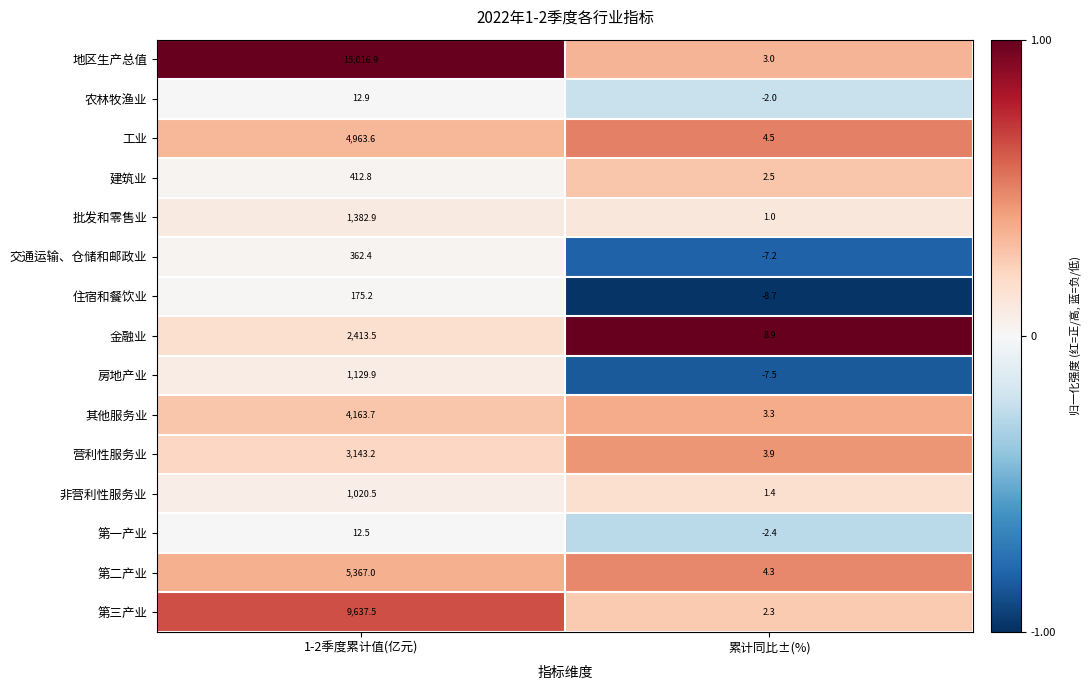

Which series has the largest range (max minus min)?

地区生产总值